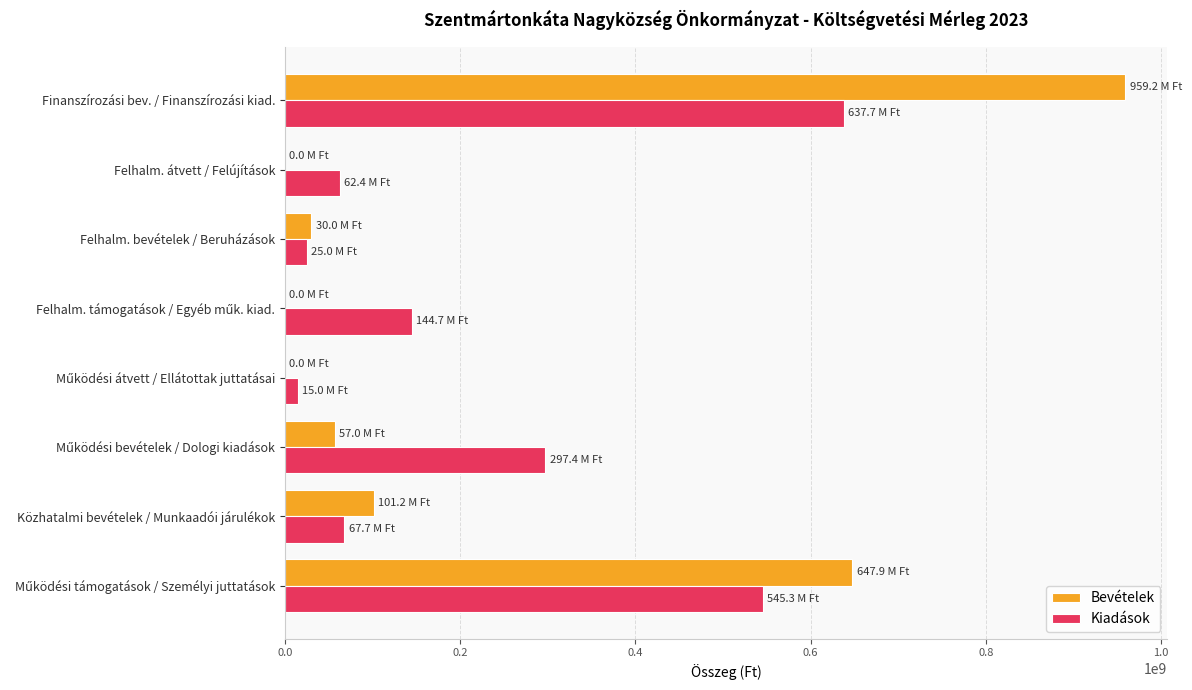

What is the sum of all Bevételek values?

1795232756.0